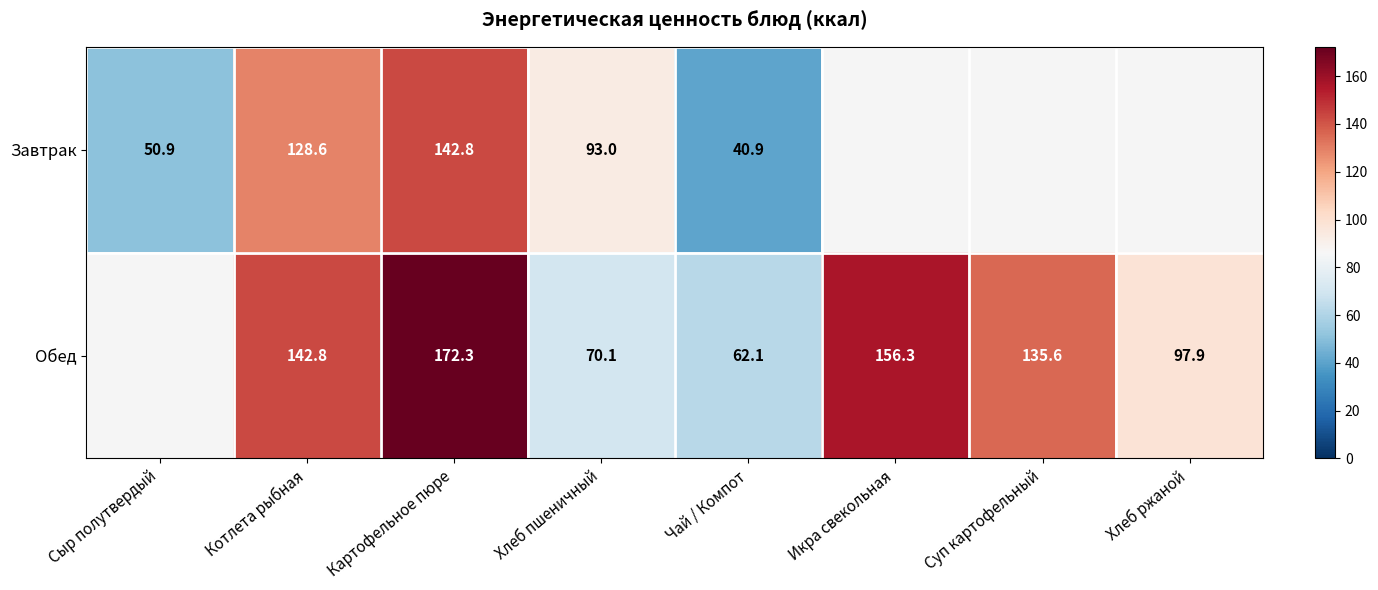

Is the value of Обед at Картофельное пюре greater than the value of Завтрак at Хлеб пшеничный?

Yes